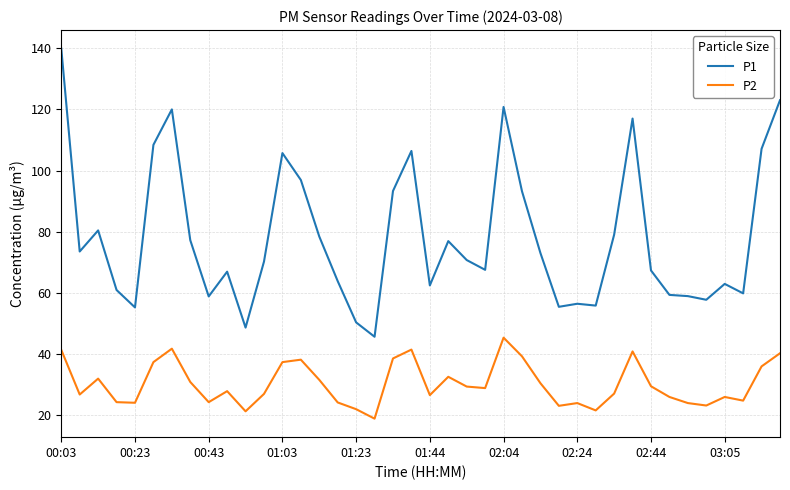

Which series has the widest spread of values?

P1